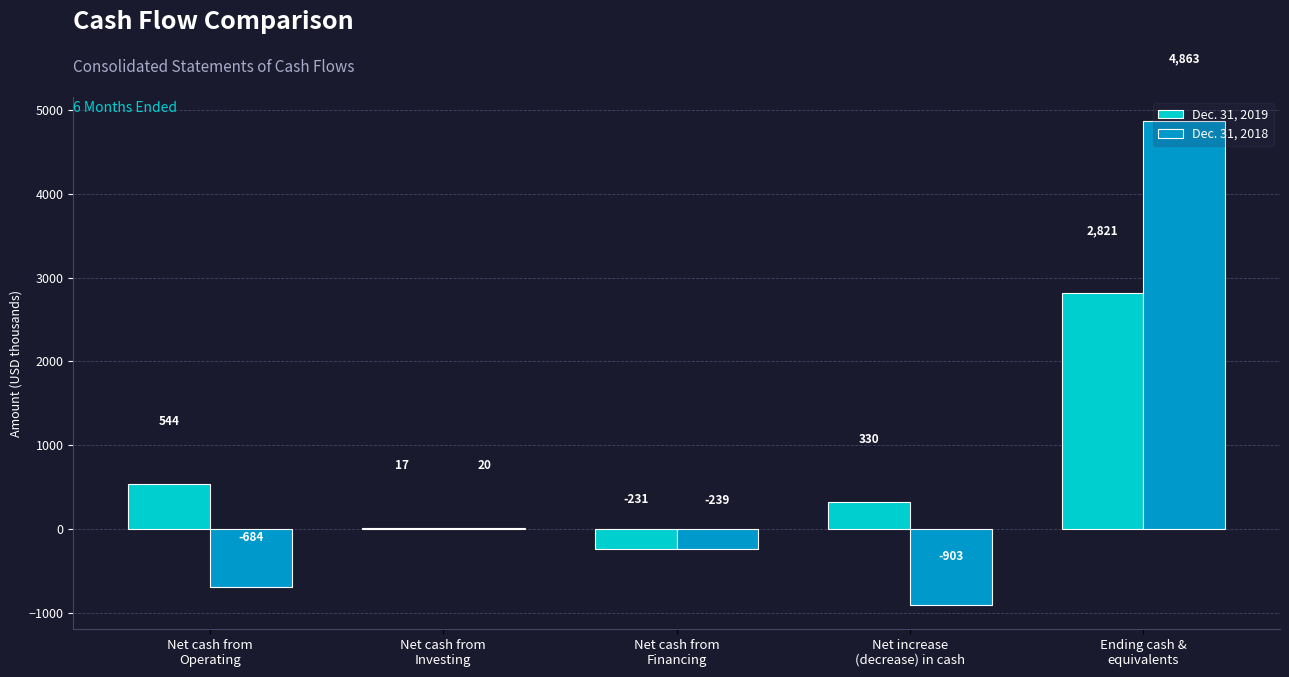

What is the spread (max minus min) of values at Net cash from
Investing?

3